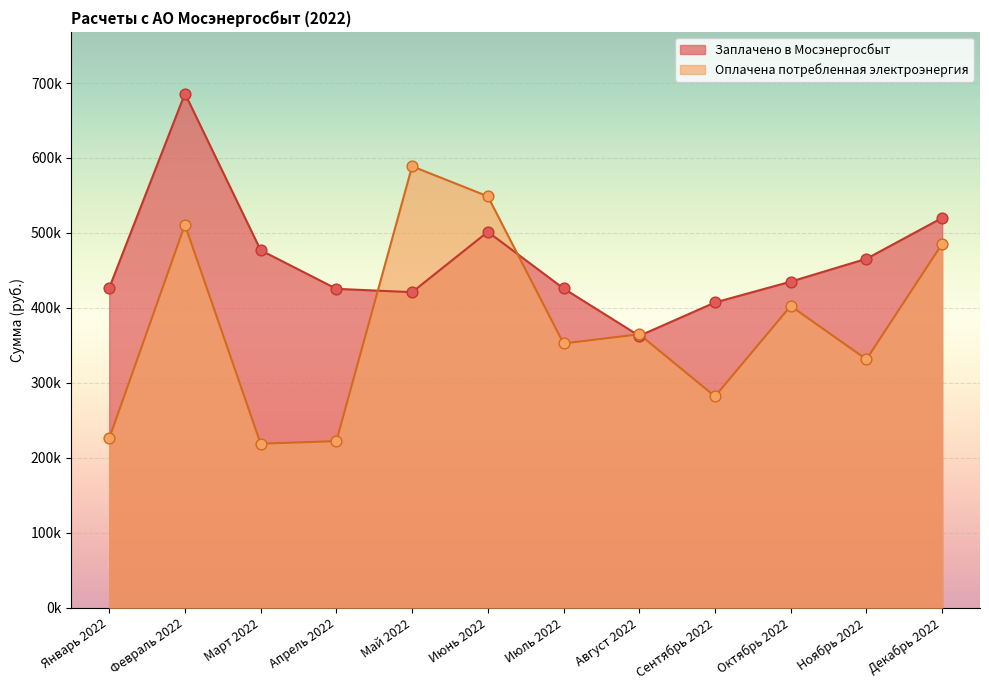

Which series reaches the minimum Y coordinate?

Оплачена потребленная электроэнергия